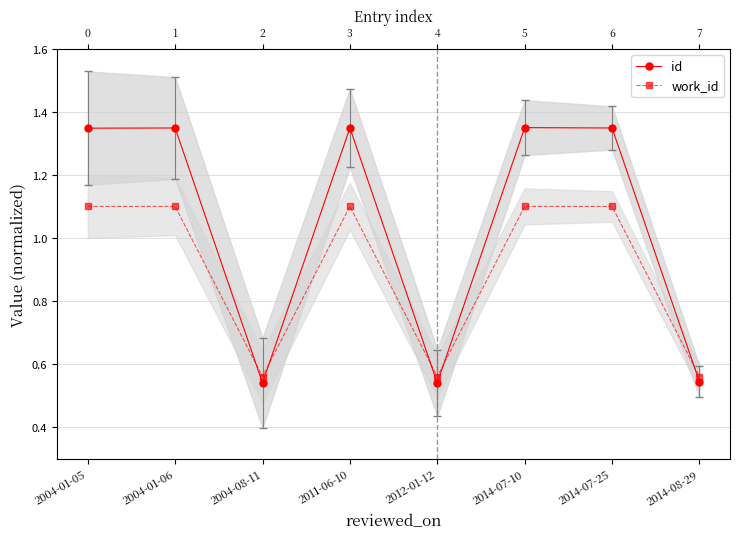

What is the highest value of the work_id series?

1.1